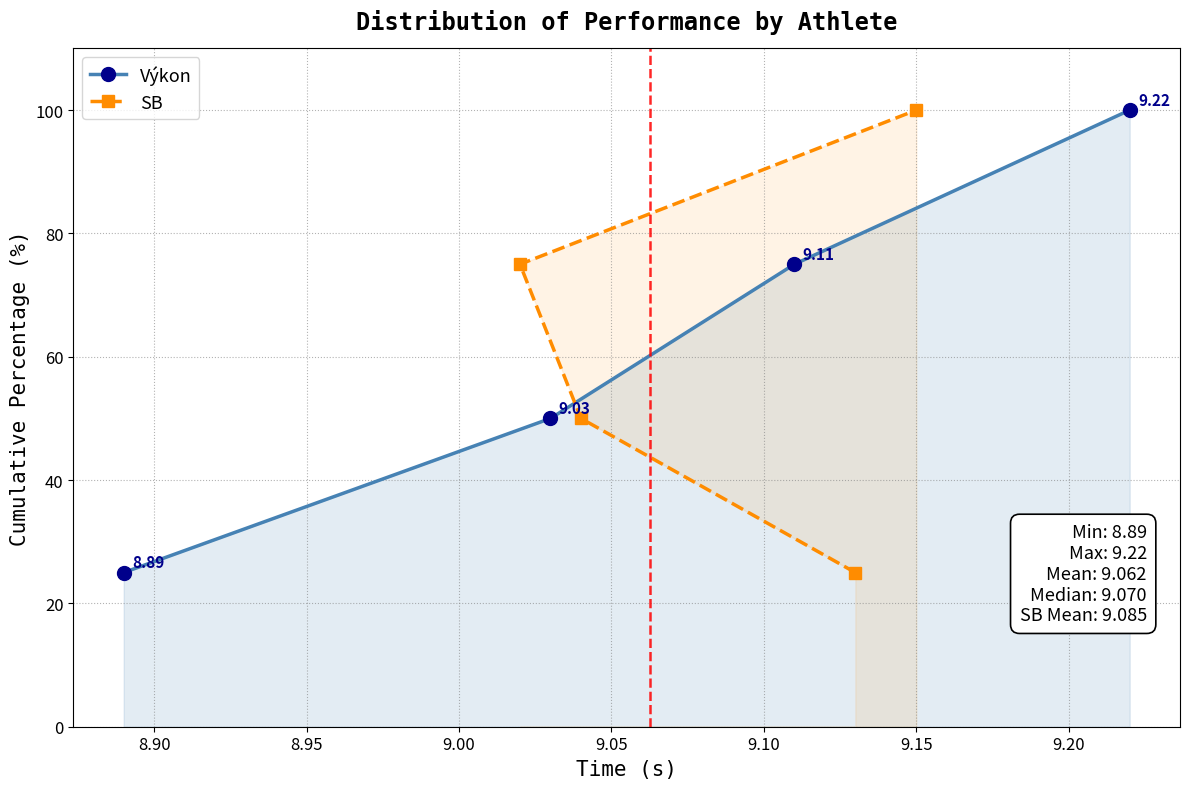

True or false: Výkon has more than 1 interior local peaks.

False